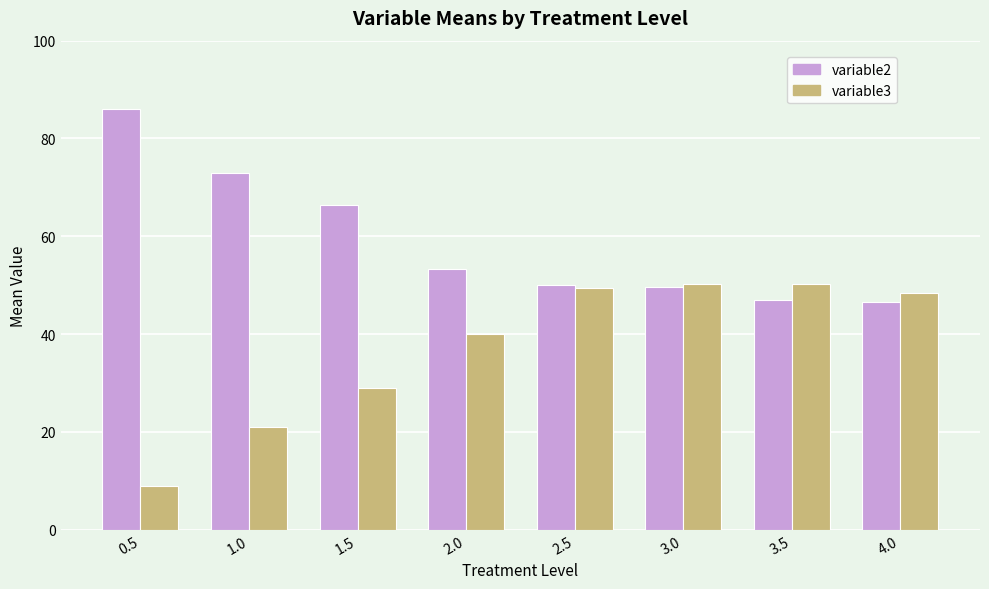

Which series changed the most between 3.5 and 4.0?

variable3